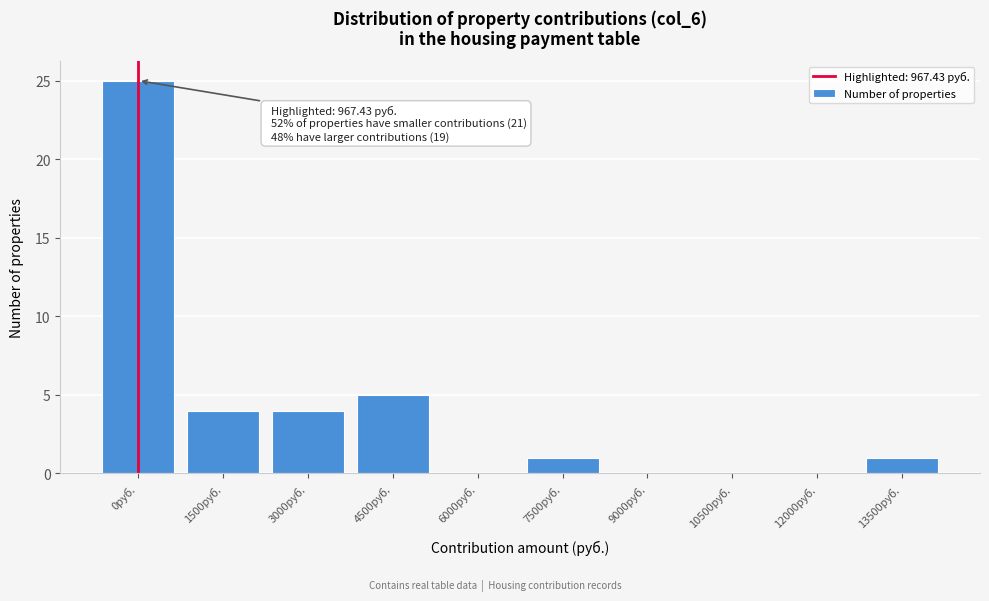

Reading left to right, list all the values displayed in this chart.

0руб.=25	1500руб.=4	3000руб.=4	4500руб.=5	6000руб.=0	7500руб.=1	9000руб.=0	10500руб.=0	12000руб.=0	13500руб.=1